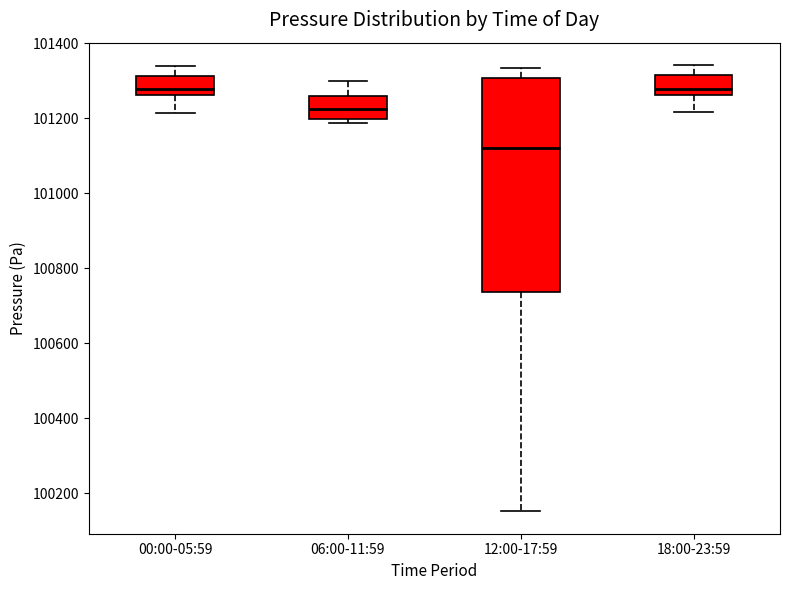

Reading left to right, transcribe this box plot: for each box, give where its median line is, the range the box spans, and where its two whiskers end, as read against the y-axis. The values are not printed on the chart, so give them approximately, as read against the axis.

00:00-05:59: median 101280, box 101260 to 101320, whiskers 101220 to 101340
06:00-11:59: median 101220, box 101200 to 101260, whiskers 101180 to 101300
12:00-17:59: median 101120, box 100740 to 101300, whiskers 100160 to 101340
18:00-23:59: median 101280, box 101260 to 101320, whiskers 101220 to 101340